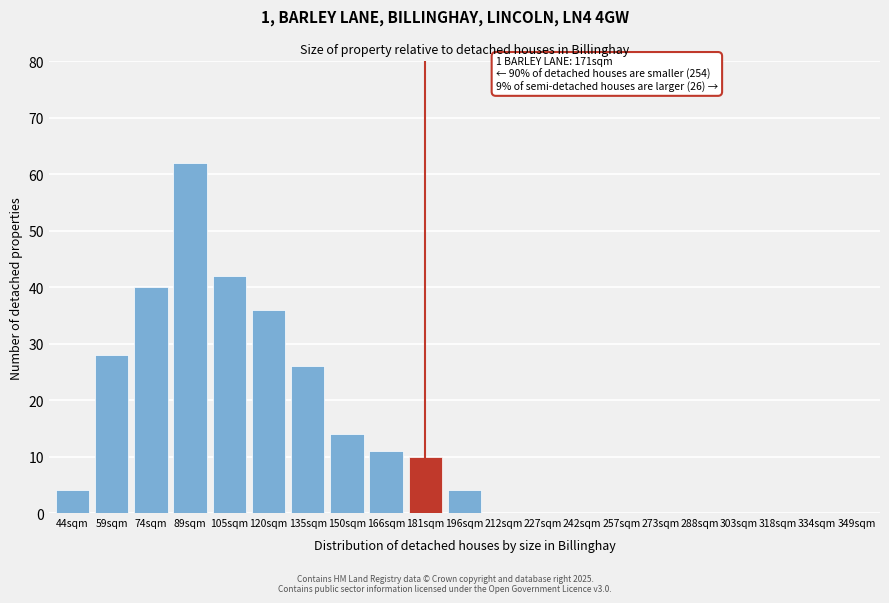

Reading left to right, list all the values displayed in this chart.

44sqm=4	59sqm=28	74sqm=40	89sqm=62	105sqm=42	120sqm=36	135sqm=26	150sqm=14	166sqm=11	181sqm=10	196sqm=4	212sqm=0	227sqm=0	242sqm=0	257sqm=0	273sqm=0	288sqm=0	303sqm=0	318sqm=0	334sqm=0	349sqm=0